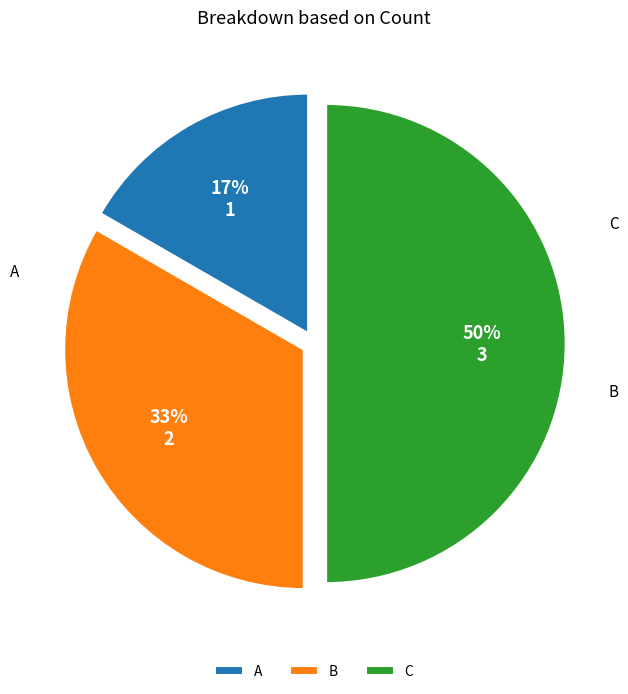

Is it true that B is 33% of the pie?

True